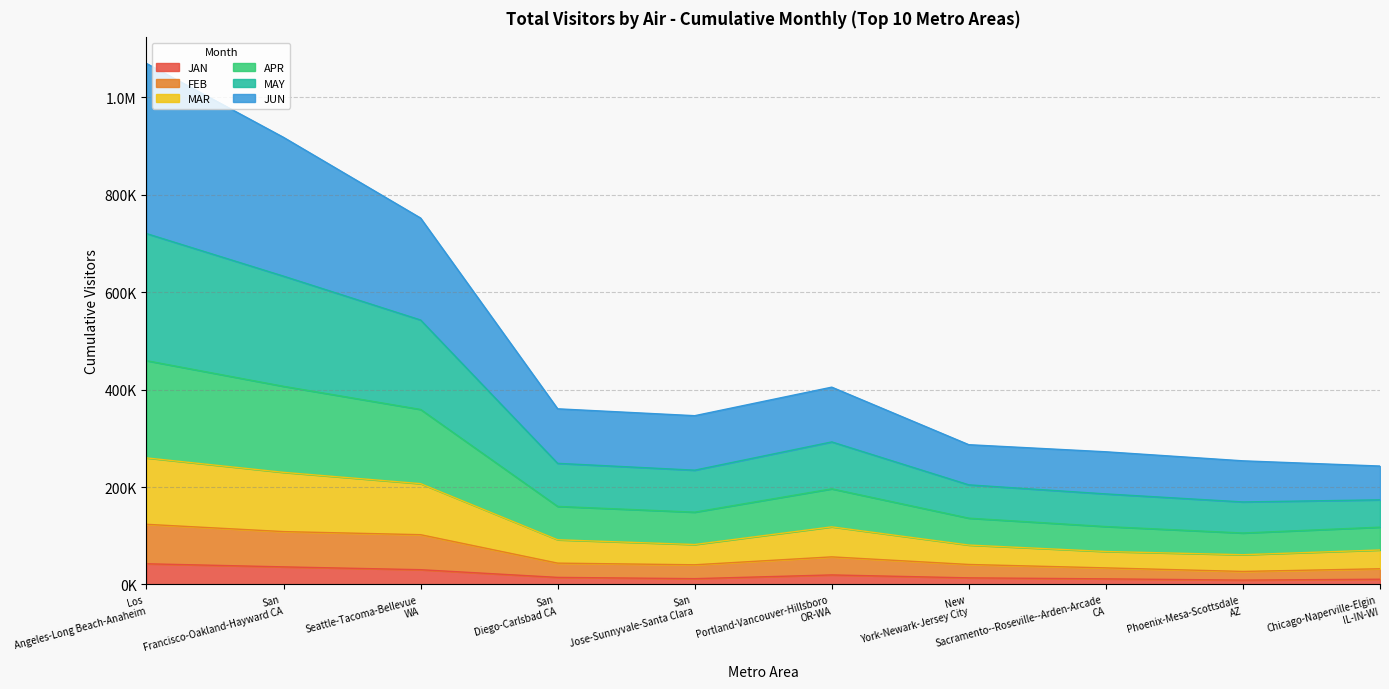

Where is the first local maximum for MAY?

Portland-Vancouver-Hillsboro OR-WA